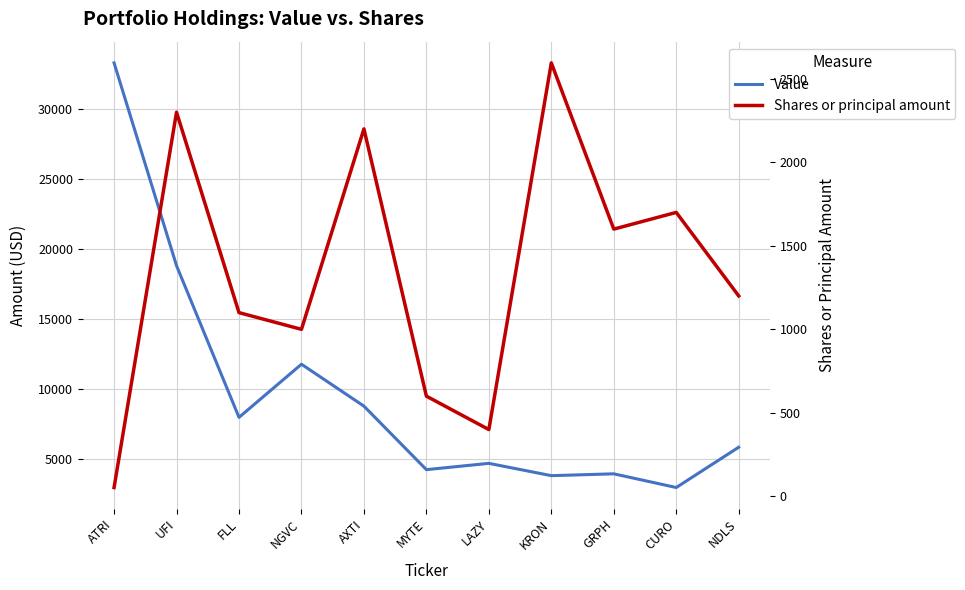

True or false: Value and Shares or principal amount cross at least once.

False